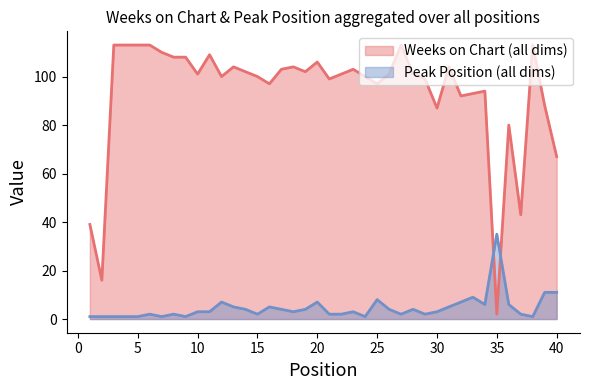

At how many categories does at least one series exceed 47?

36